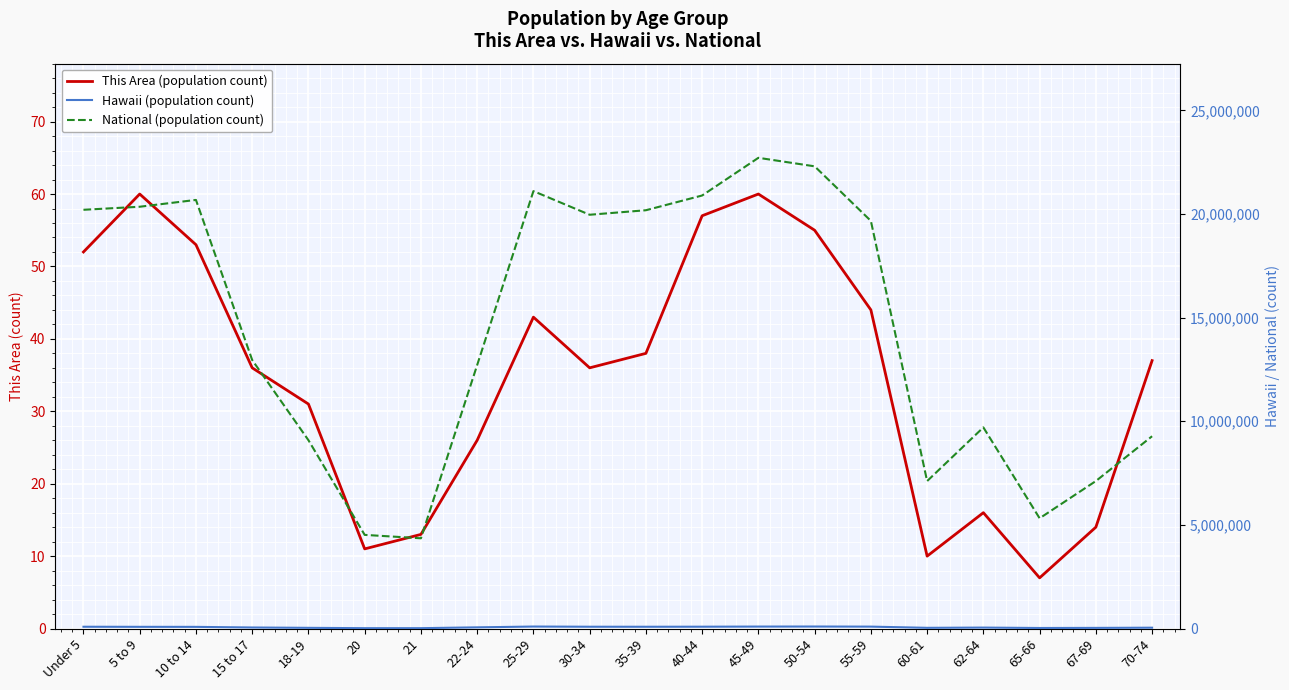

What is the spread (max minus min) of values at 40-44?

20890907